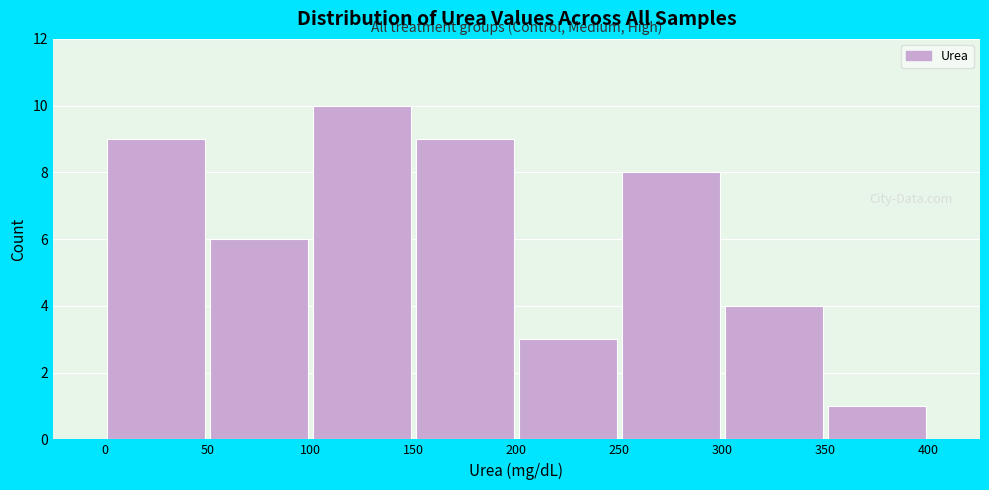

How tall is the bar that spans 50 to 100 on the x-axis? The values are not printed on the chart, so give them approximately, as read against the axis.

6